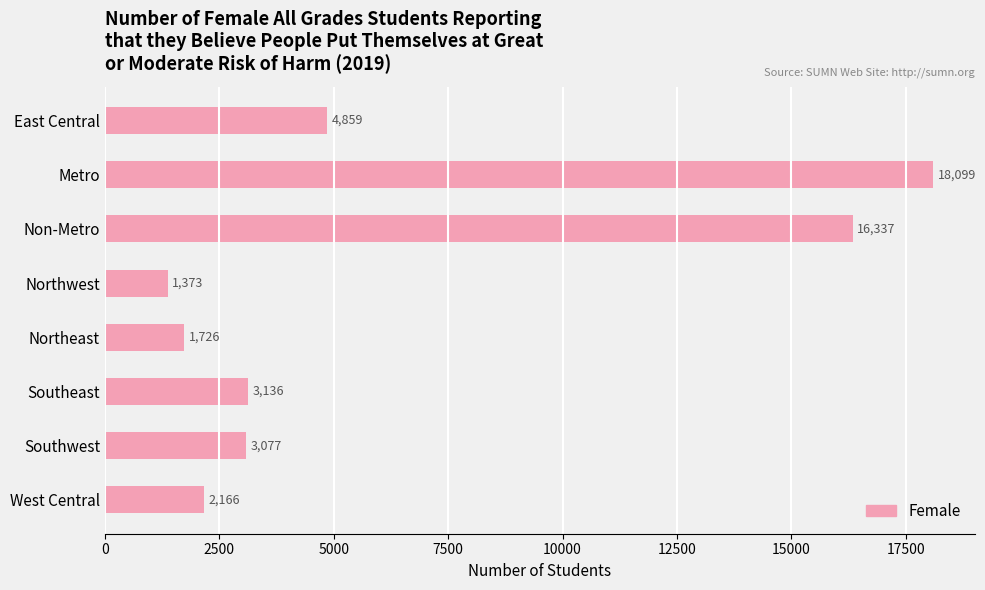

Which has a higher value, Southwest or East Central?

East Central